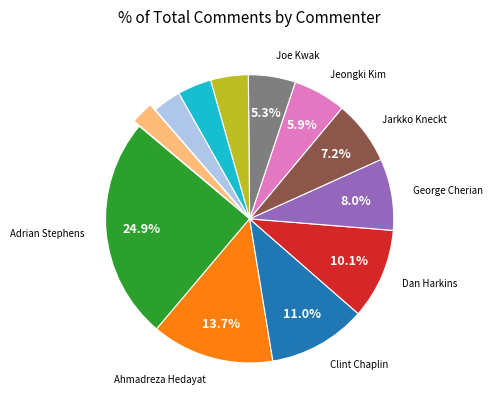

Does any single category account for the majority?

No